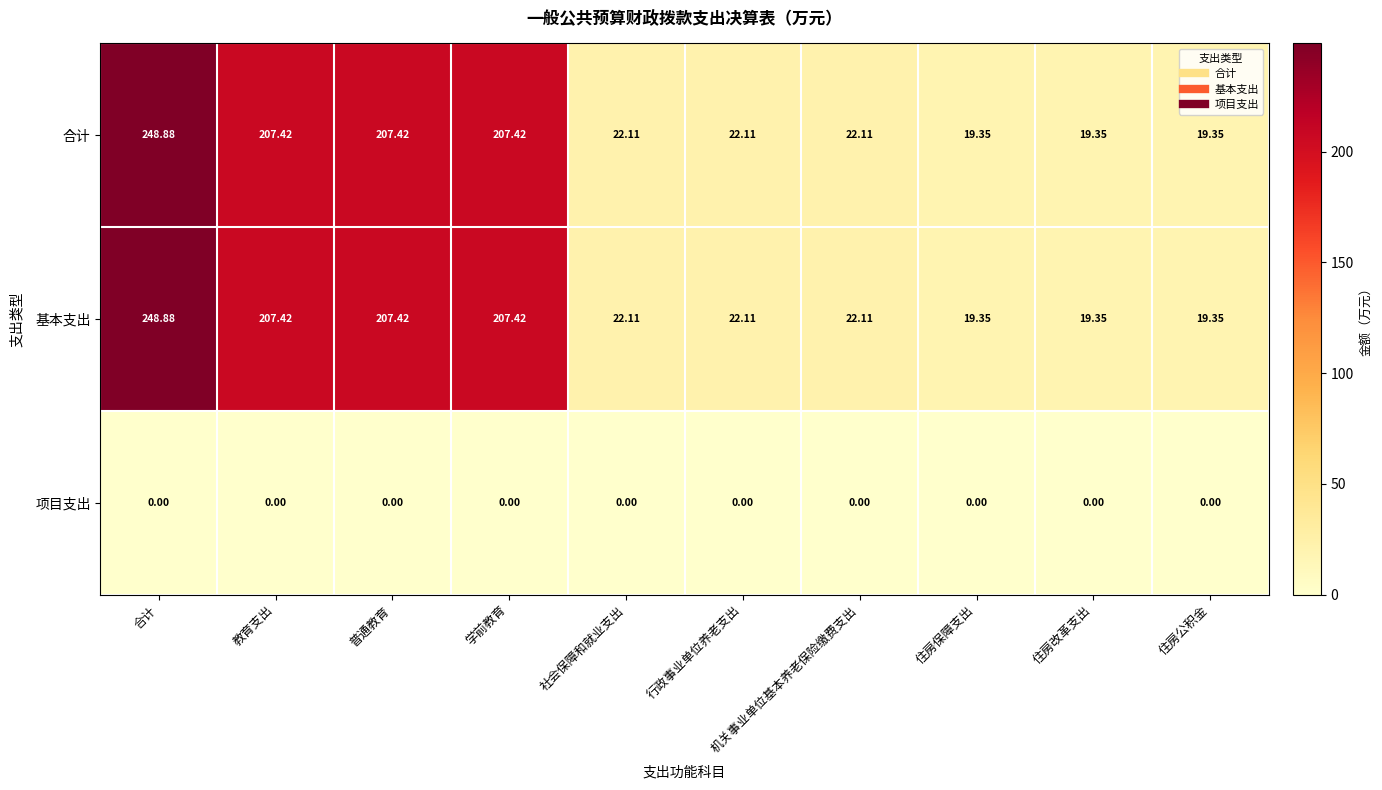

At which category does the chart reach its peak across all series?

合计